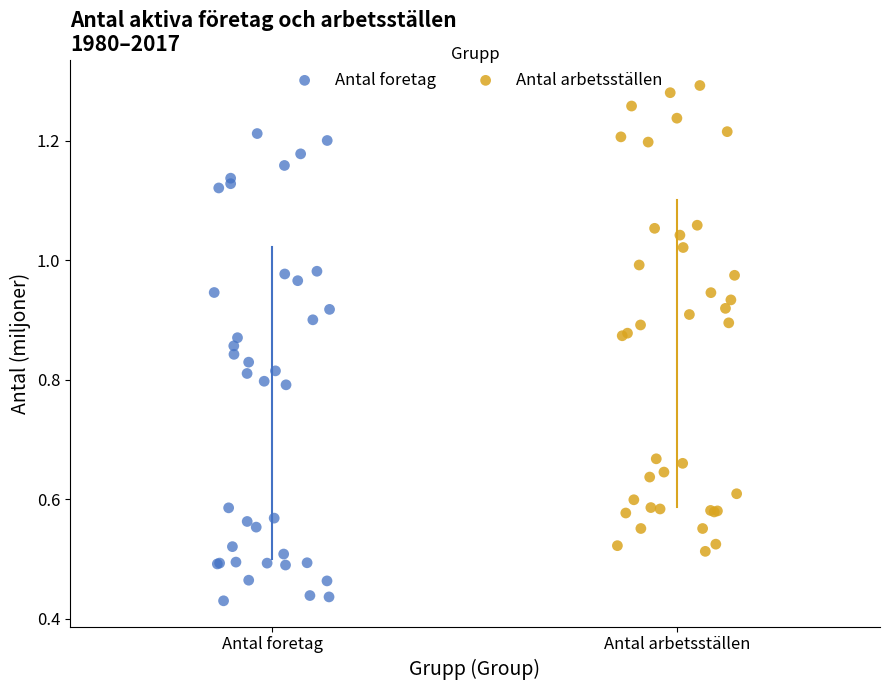

Which series has the widest spread of Y values?

Antal foretag